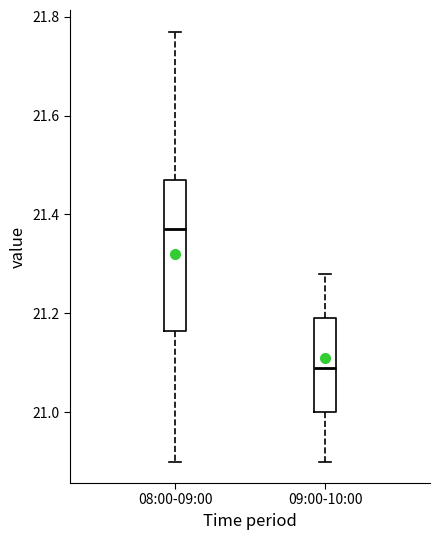

Reading left to right, transcribe this box plot: for each box, give where its median line is, the range the box spans, and where its two whiskers end, as read against the y-axis. The values are not printed on the chart, so give them approximately, as read against the axis.

08:00-09:00: median 21.38, box 21.16 to 21.48, whiskers 20.90 to 21.78
09:00-10:00: median 21.10, box 21.00 to 21.20, whiskers 20.90 to 21.28